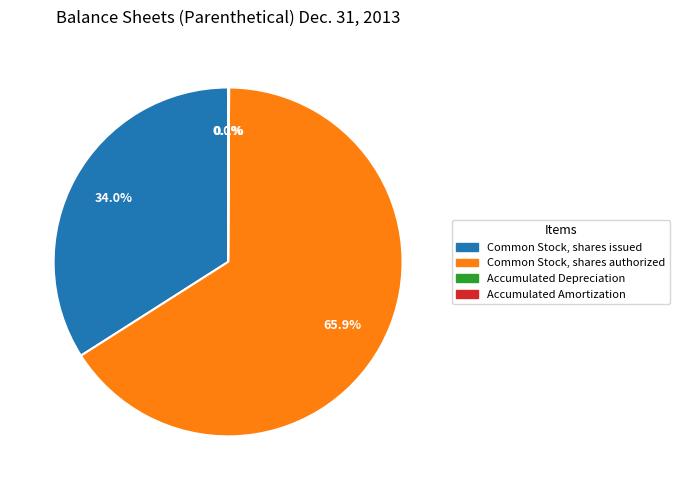

Which category has the biggest portion of the pie?

Common Stock, shares authorized